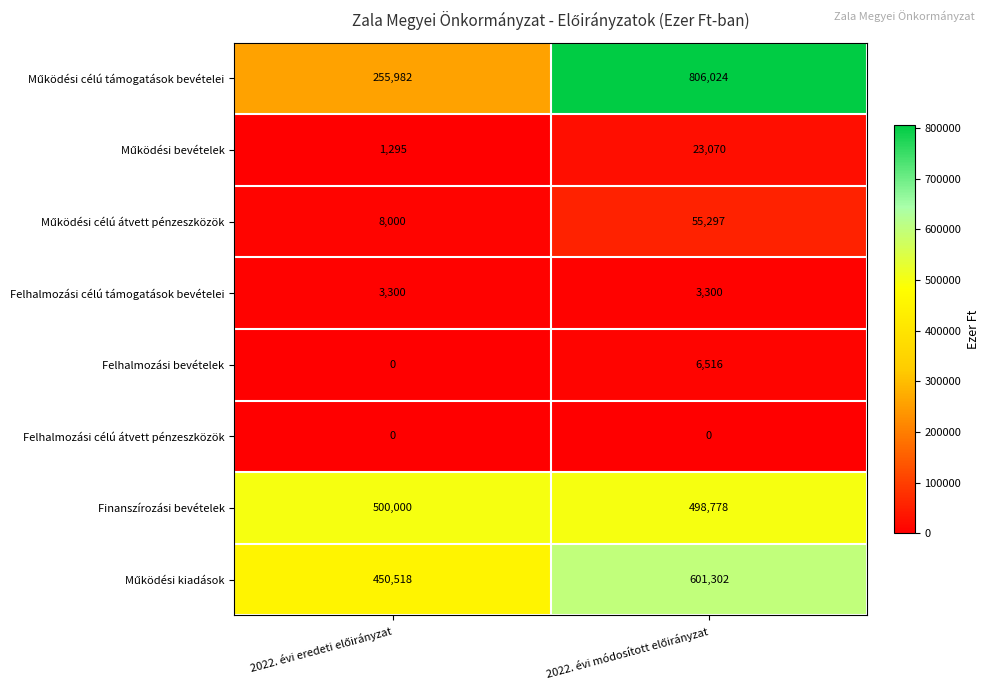

What is the sum of all Finanszírozási bevételek values?

998778